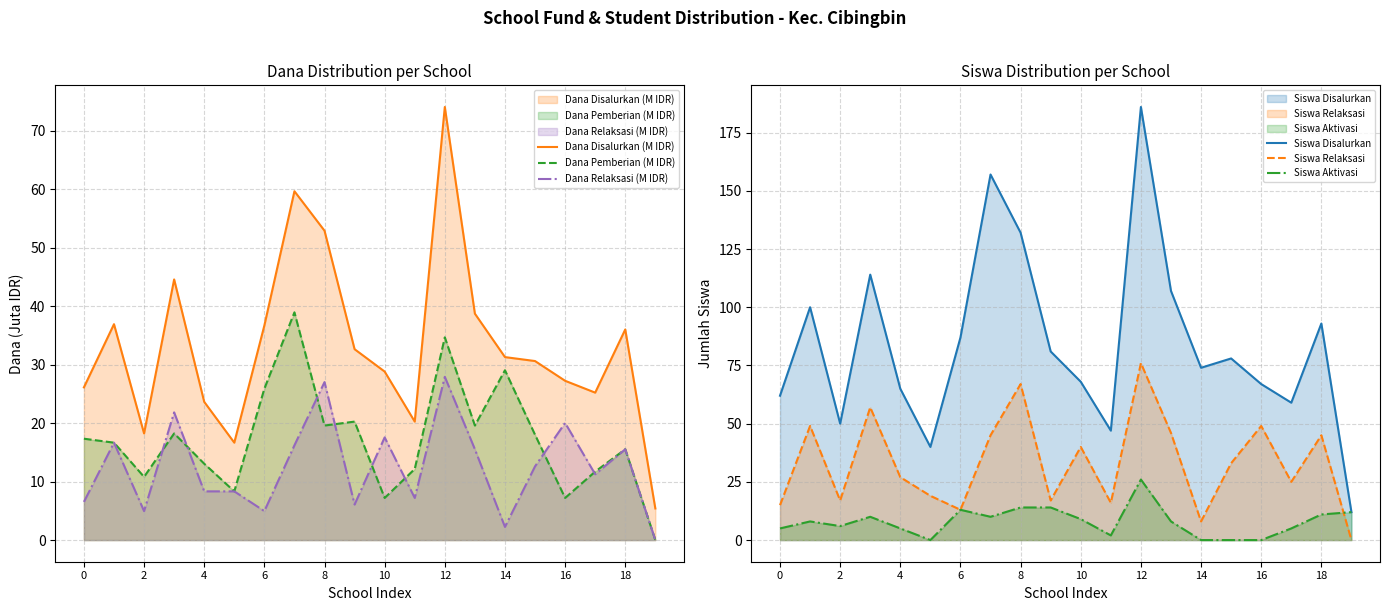

True or false: Siswa Relaksasi and Siswa Disalurkan cross at least once.

False